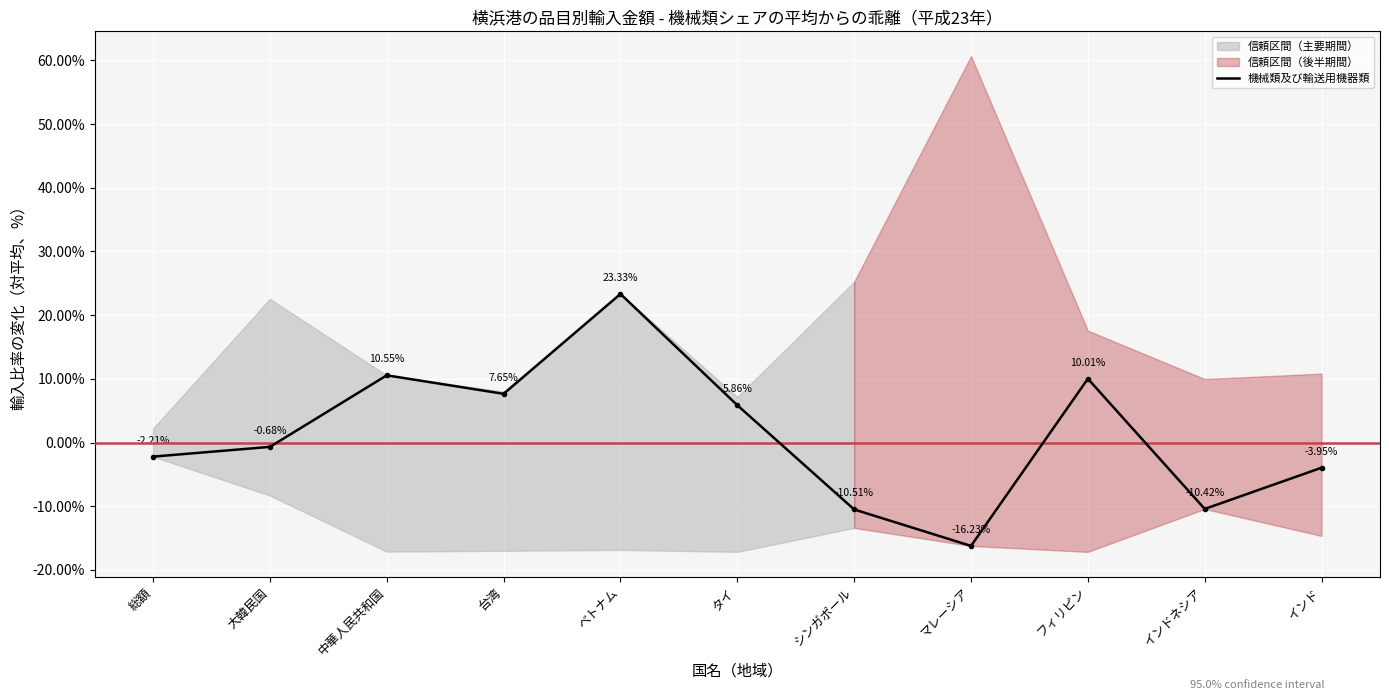

The chart shows a value of -2.2 at 総額. True or false?

True